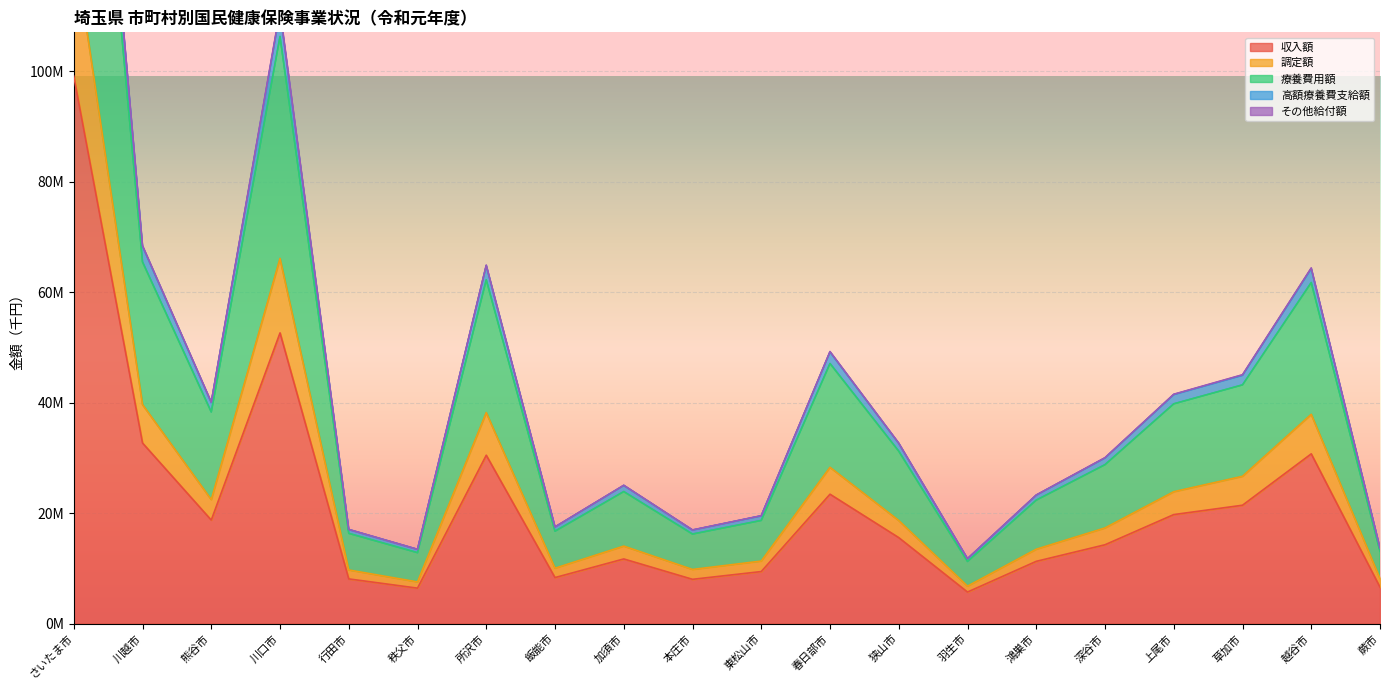

True or false: 高額療養費支給額 and 調定額 intersect in this chart.

False